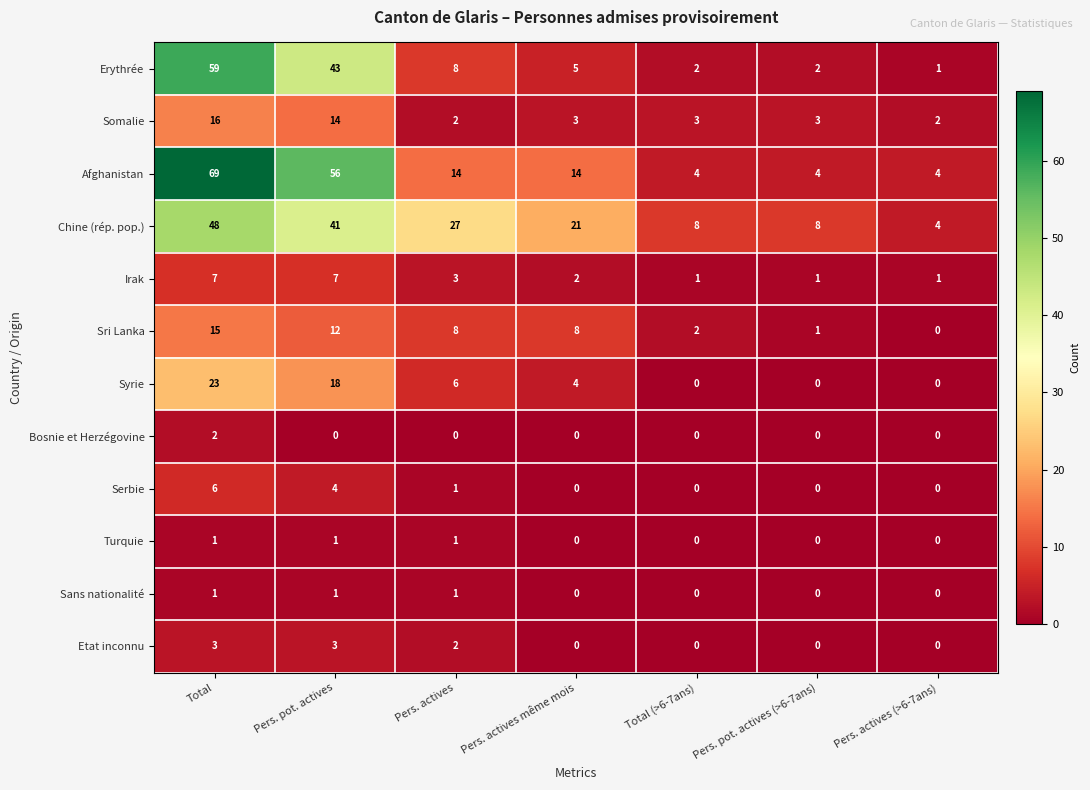

What is the sum of the Etat inconnu values at Pers. actives (>6-7ans) and Pers. pot. actives?

3